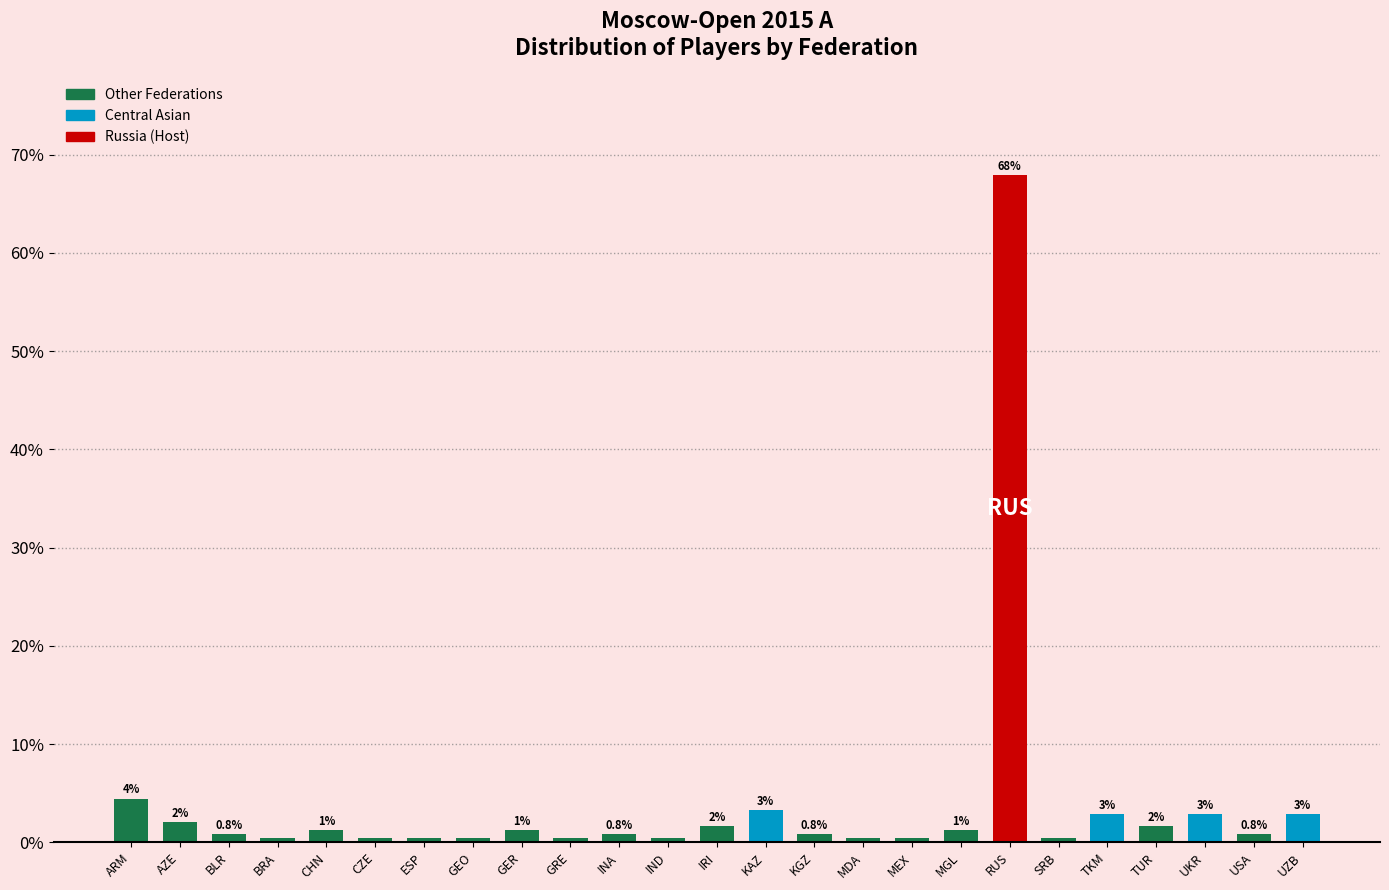

What is the label of the 4th bar from the right?

TUR